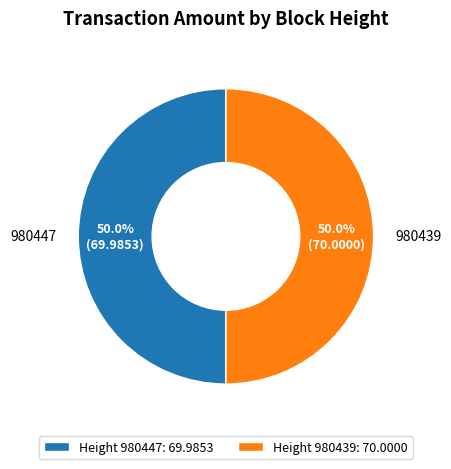

Is the sum of 980439 and 980447 greater than half?

Yes